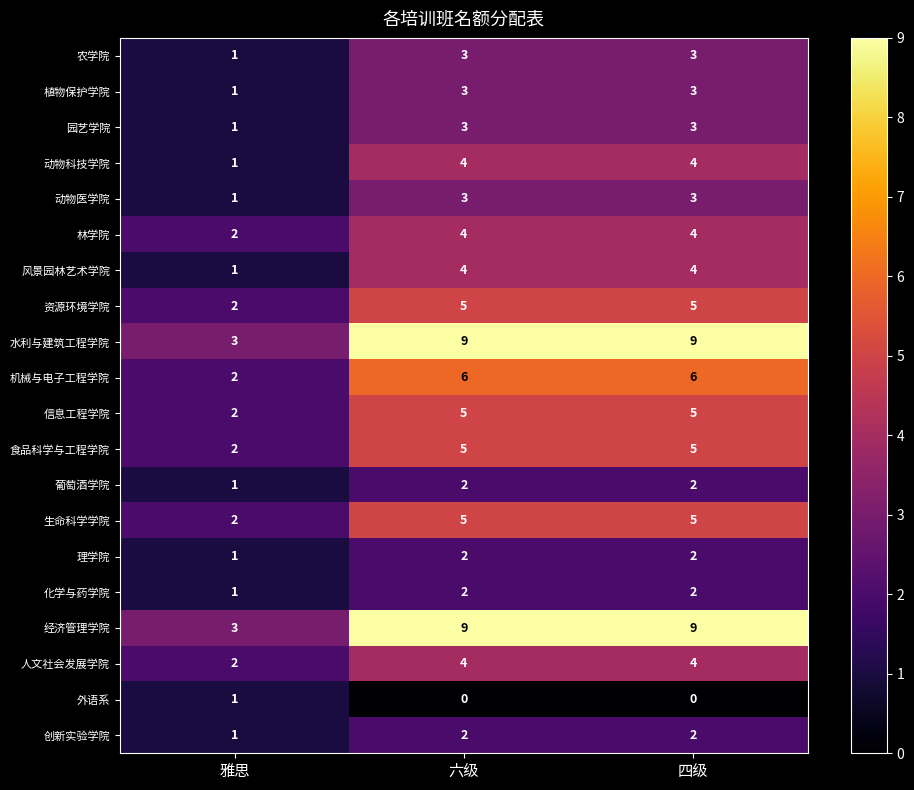

True or false: 生命科学学院 has a value of 2 at 雅思.

True